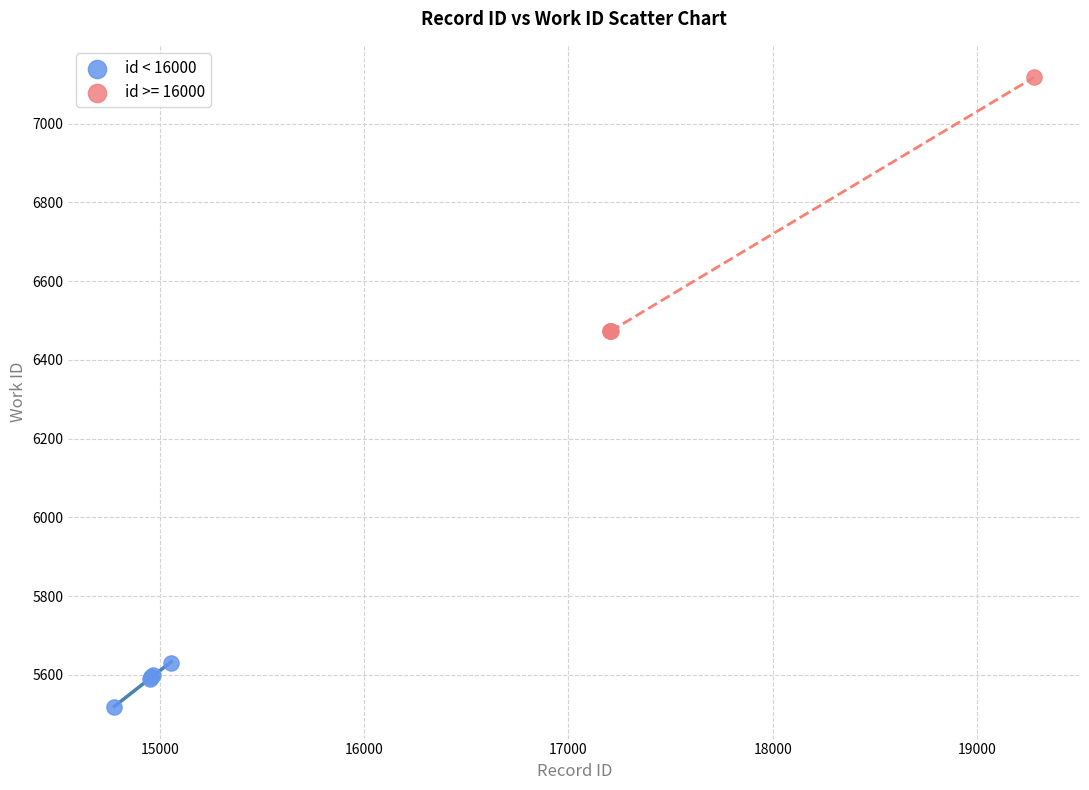

Which series reaches the minimum Y coordinate?

id < 16000